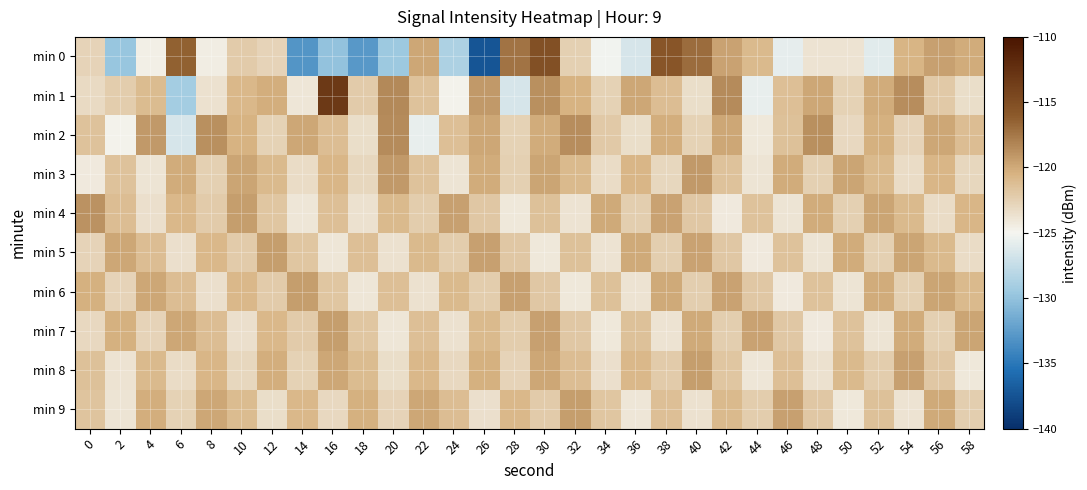

Between 28 and 54, which series saw the biggest shift?

min 1